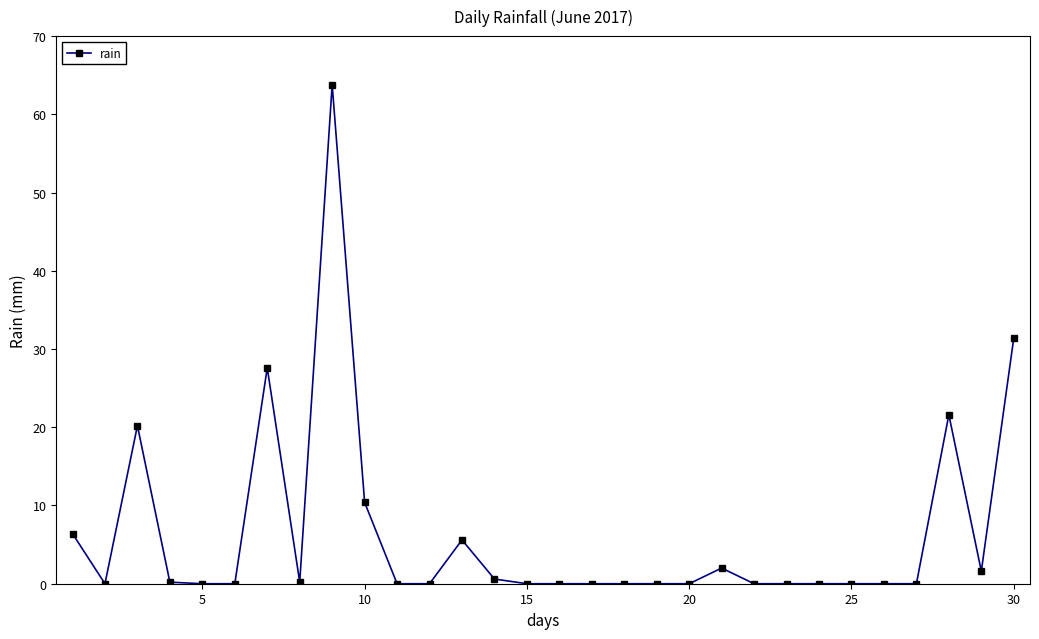

True or false: there are more than 1 points higher than both neighbors.

True